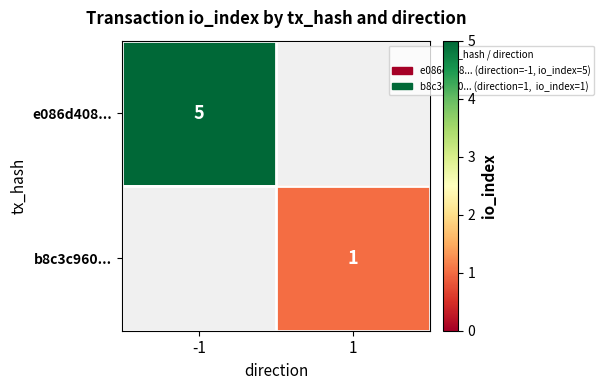

The value of e086d408... at -1 is 2. True or false?

False